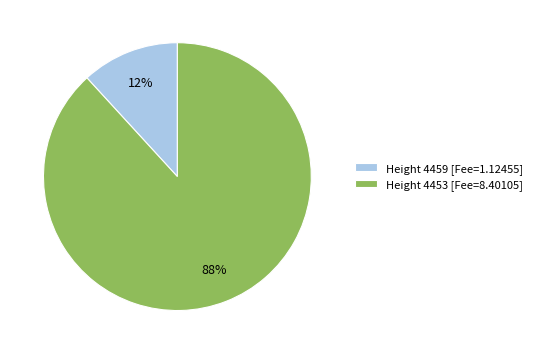

Rank the categories by value from highest to lowest.

Height 4453 [Fee=8.40105], Height 4459 [Fee=1.12455]